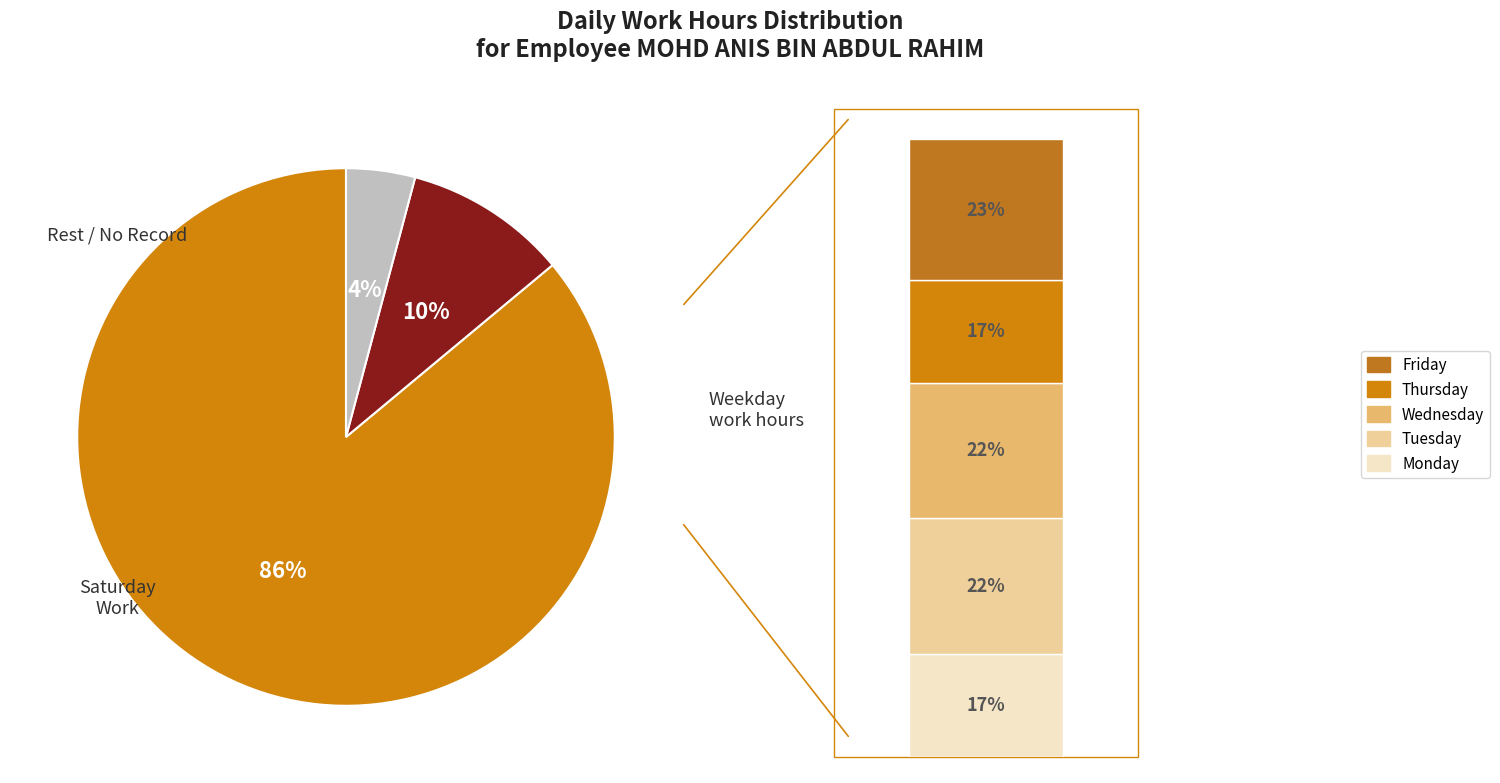

Does 15-Thu account for over 50% of the chart?

No